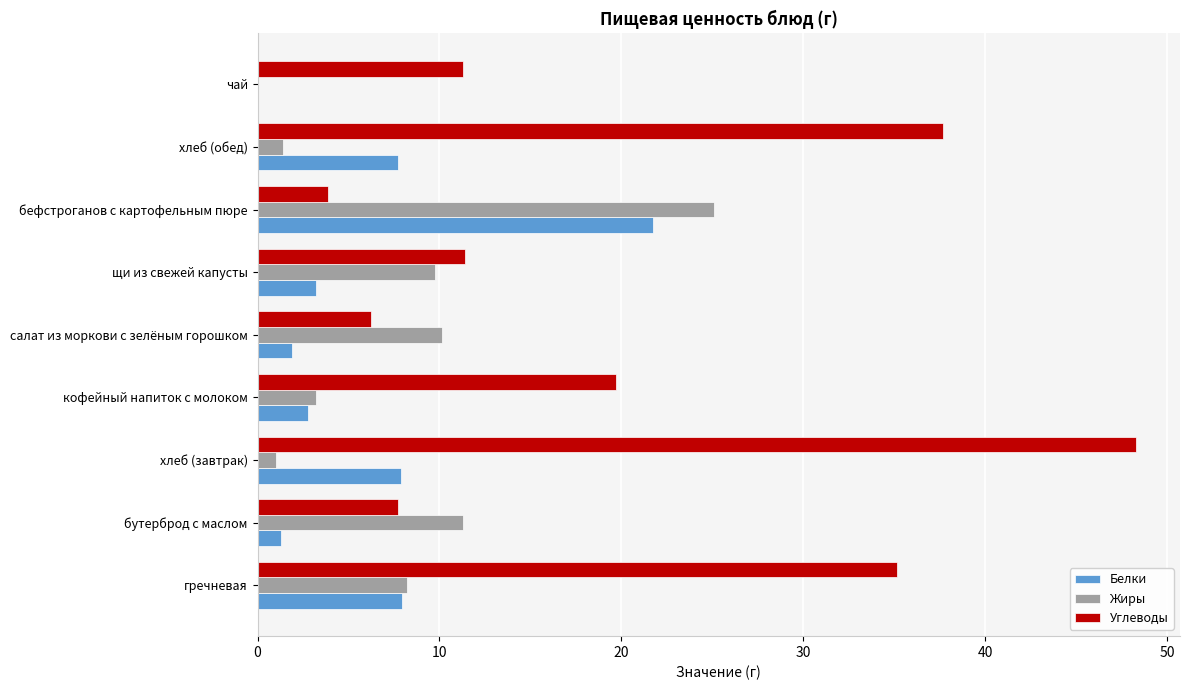

Which series has the largest total across all categories?

Углеводы